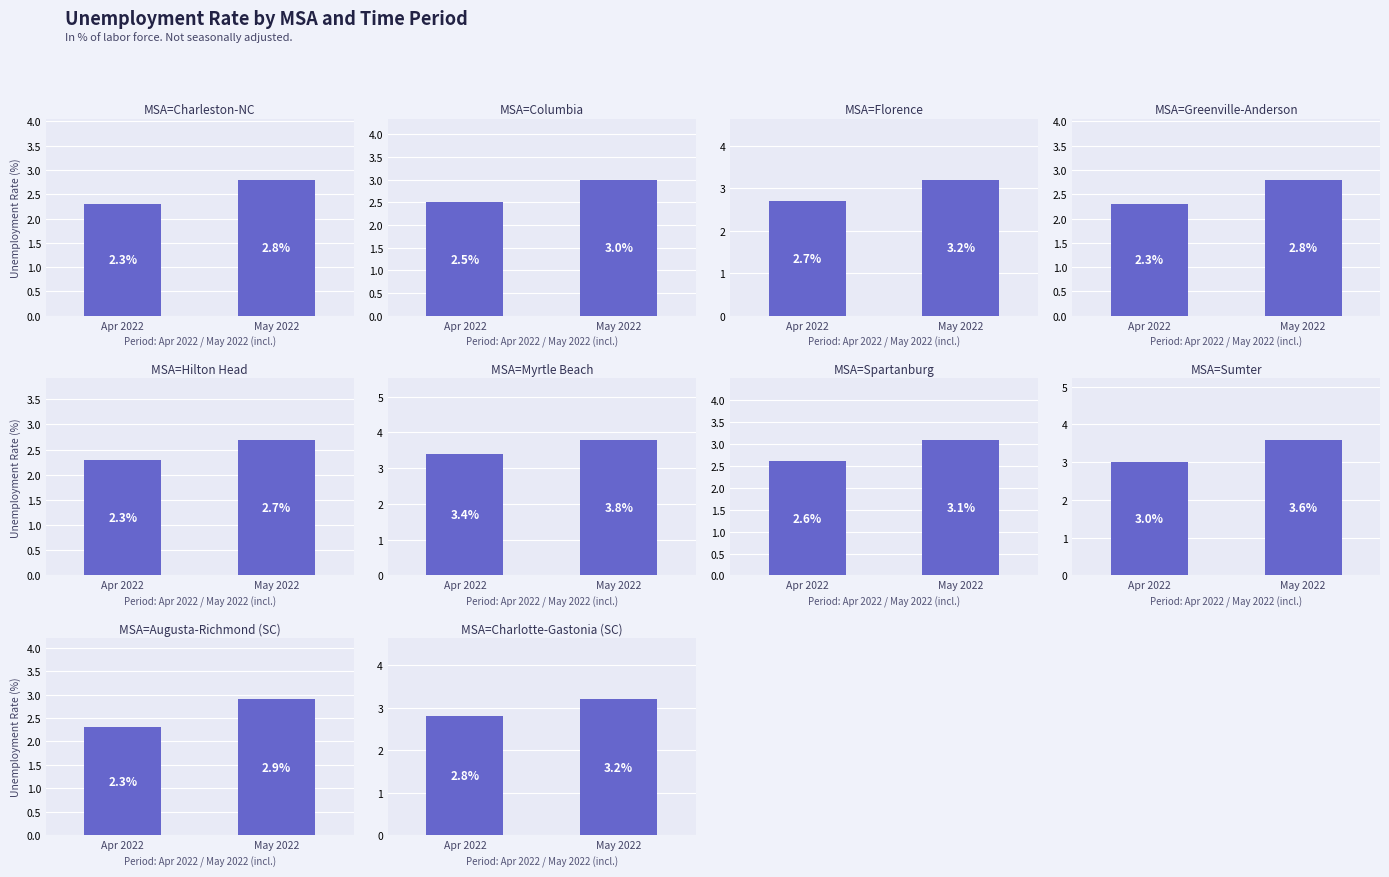

At which label does May 2022 (Rate %) first exceed 3?

Florence